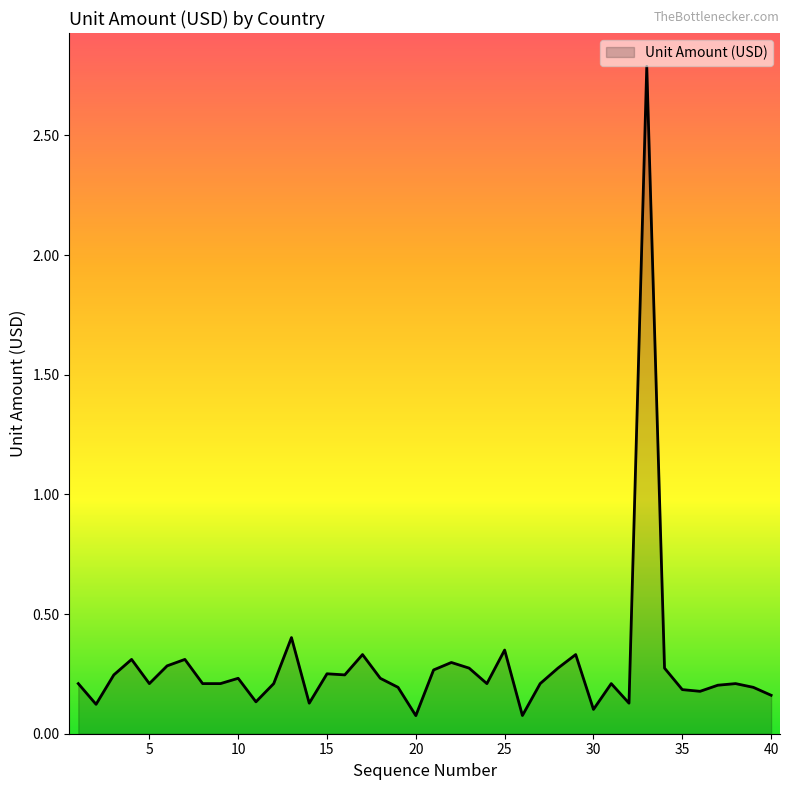

What is the maximum value shown in the chart?

2.8